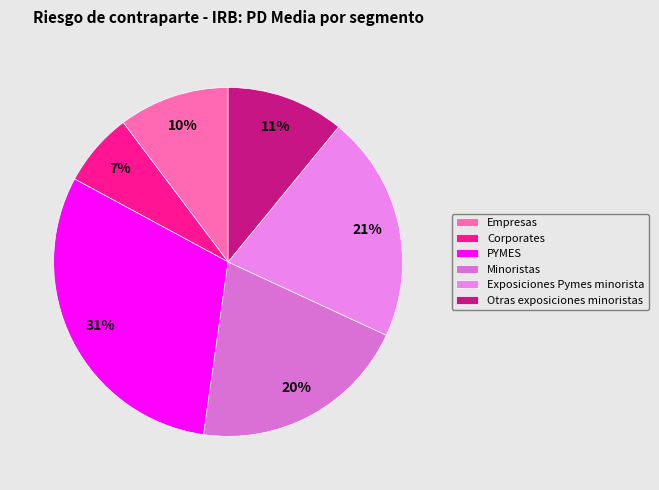

To the nearest percent, what is the difference between the PYMES and Corporates slice percentages?

24%